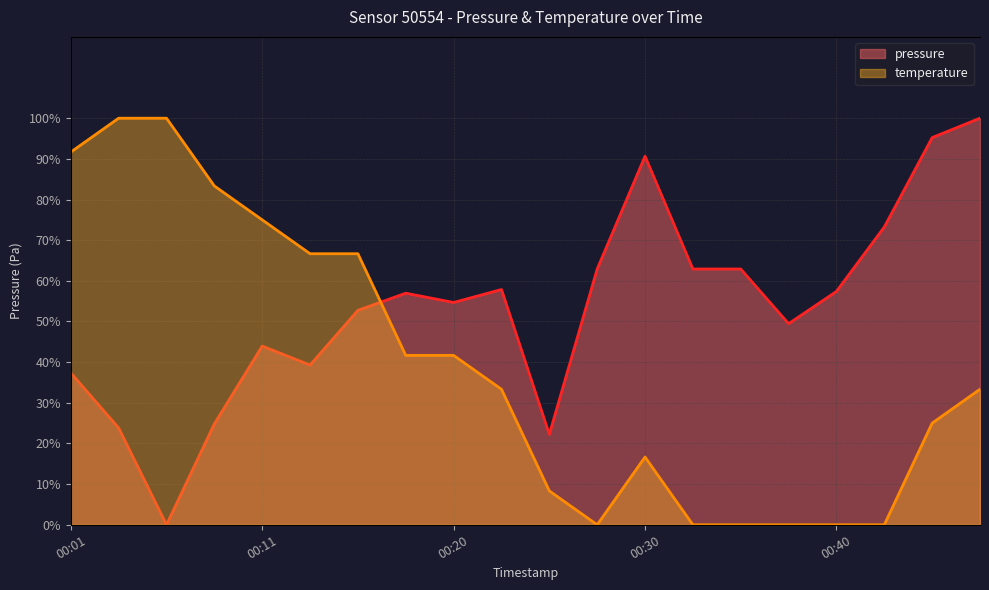

At which category does pressure reach its first local valley?

00:06